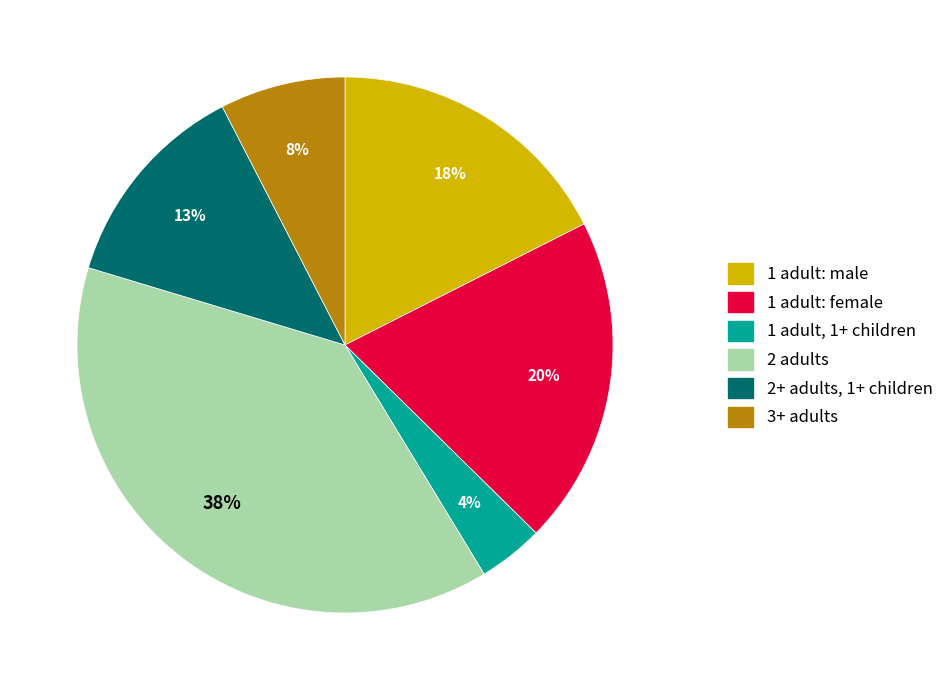

True or false: 3+ adults accounts for 1% of the total.

False